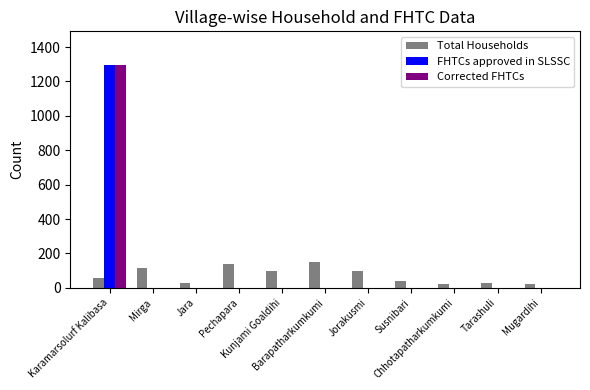

Which series changed the most between Jorakusmi and Susnibari?

Total Households